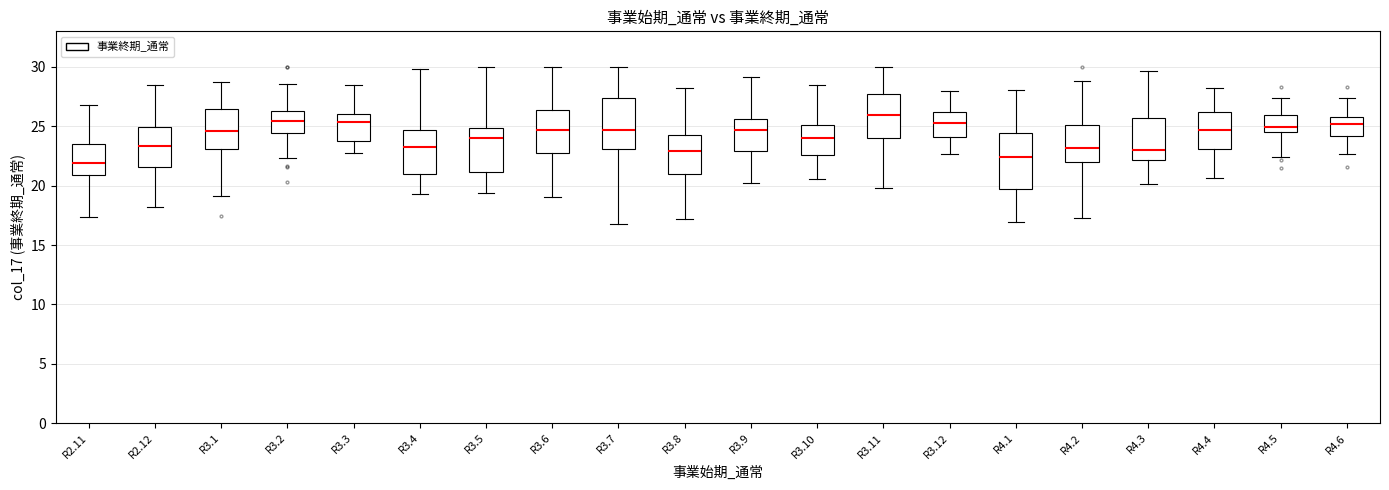

Where is the upper edge of the box for R3.9 on the y-axis? The values are not printed on the chart, so give them approximately, as read against the axis.

25.5